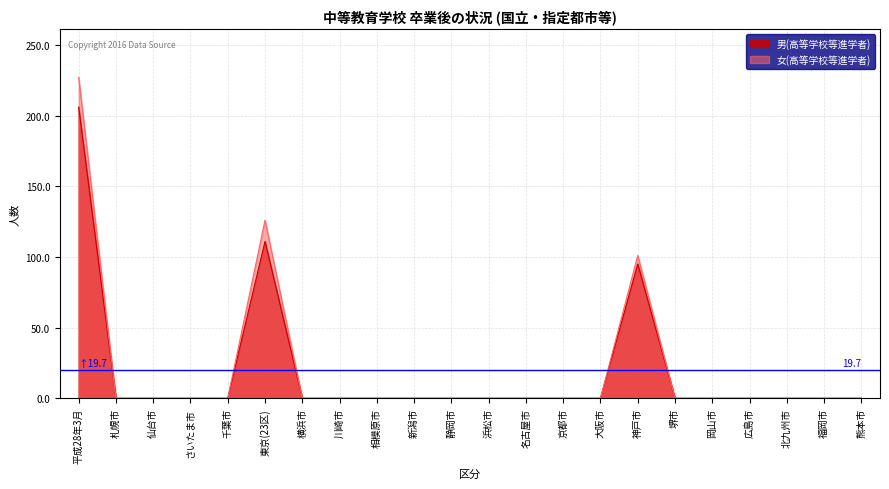

True or false: 男(高等学校等進学者) and 女(高等学校等進学者) intersect in this chart.

False